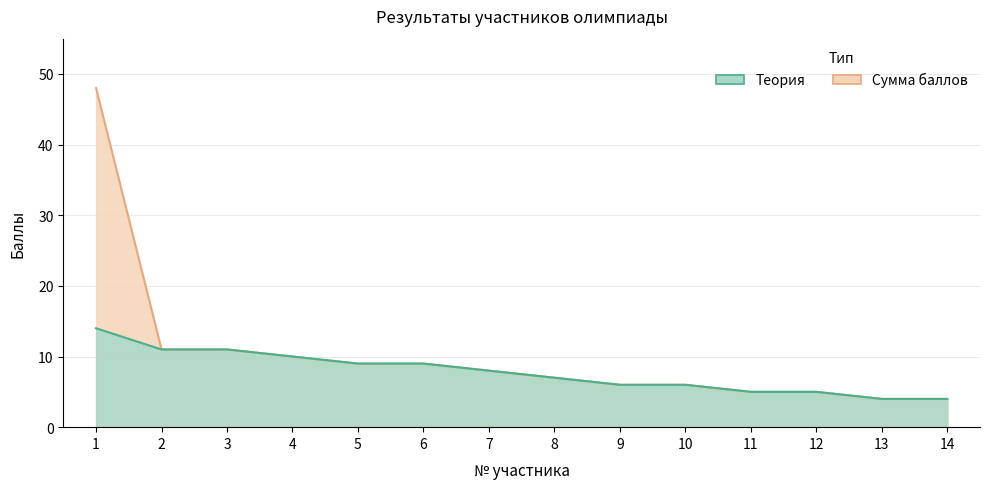

True or false: Теория and Сумма баллов cross at least once.

False